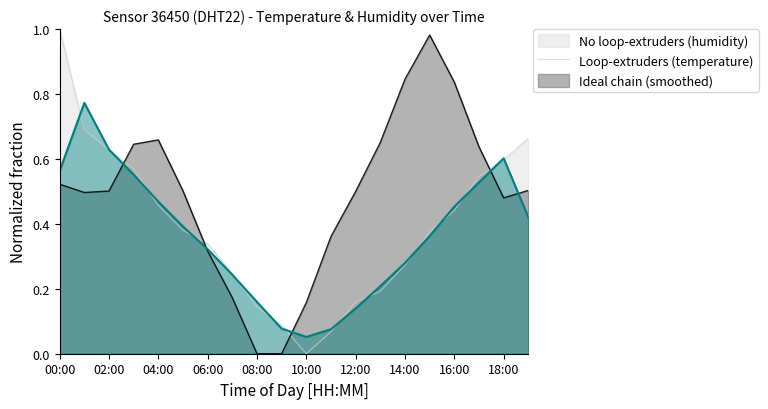

True or false: temperature has a value of 1.1 at 17:00.

False